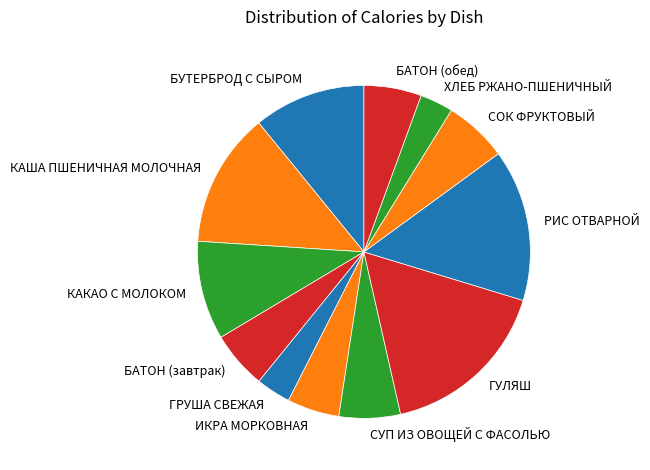

Do КАША ПШЕНИЧНАЯ МОЛОЧНАЯ and ГУЛЯШ together represent more than half of the pie?

No